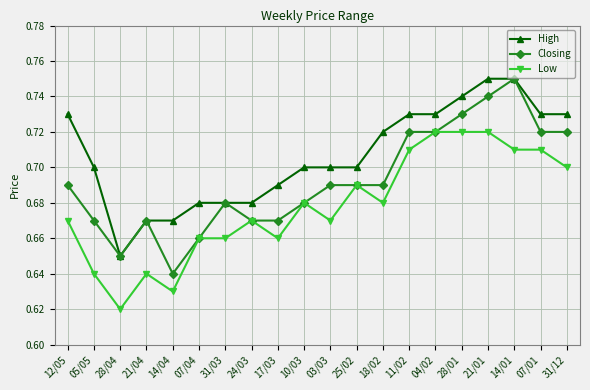

How many distinct data groups are displayed?

3